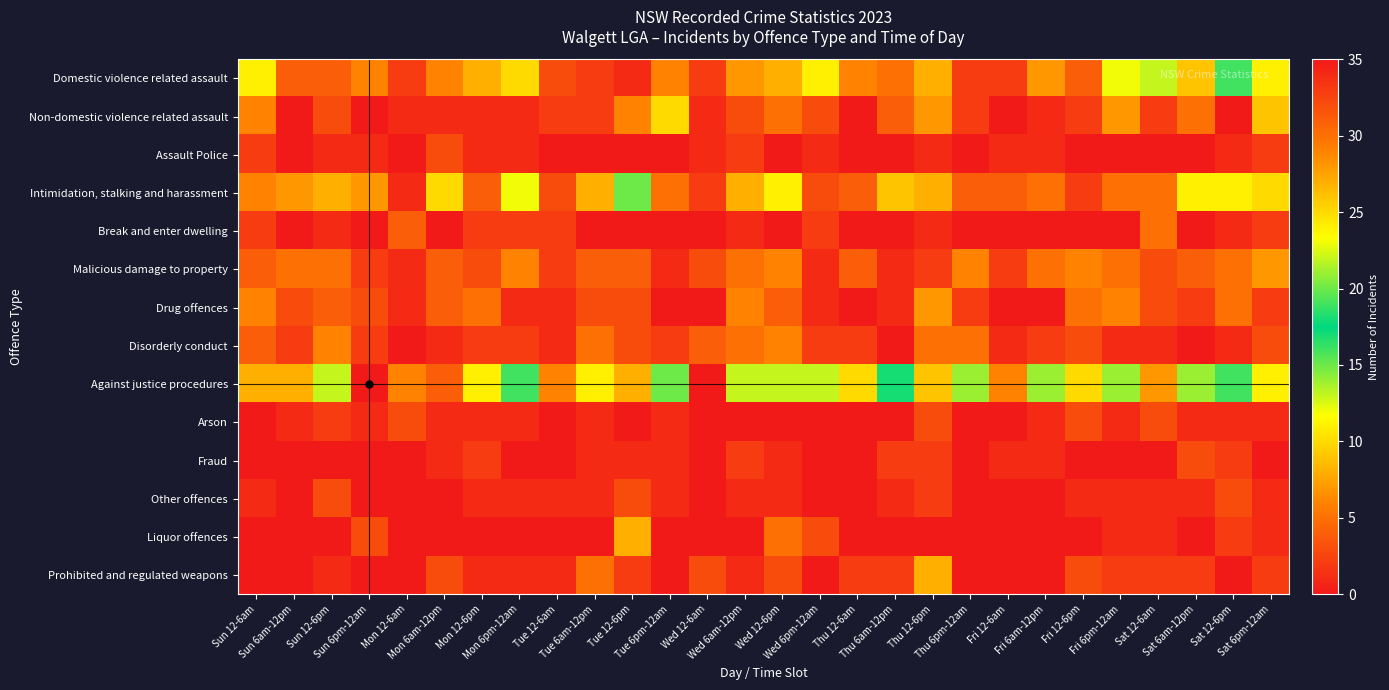

Rank the series at Sat 6am-12pm from lowest to highest value.

Assault Police, Break and enter dwelling, Disorderly conduct, Liquor offences, Arson, Other offences, Drug offences, Prohibited and regulated weapons, Fraud, Malicious damage to property, Non-domestic violence related assault, Domestic violence related assault, Intimidation, stalking and harassment, Against justice procedures